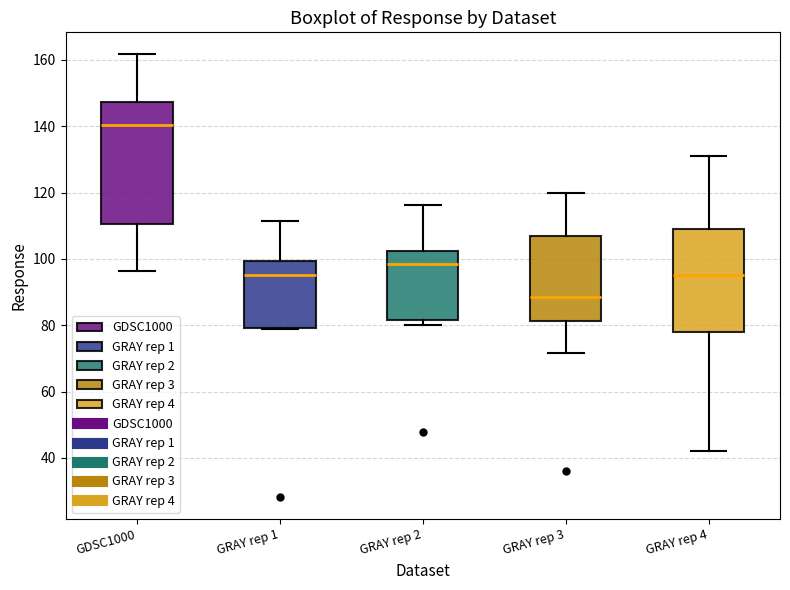

Where does the upper whisker of the box for GRAY rep 4 end on the y-axis? The values are not printed on the chart, so give them approximately, as read against the axis.

130